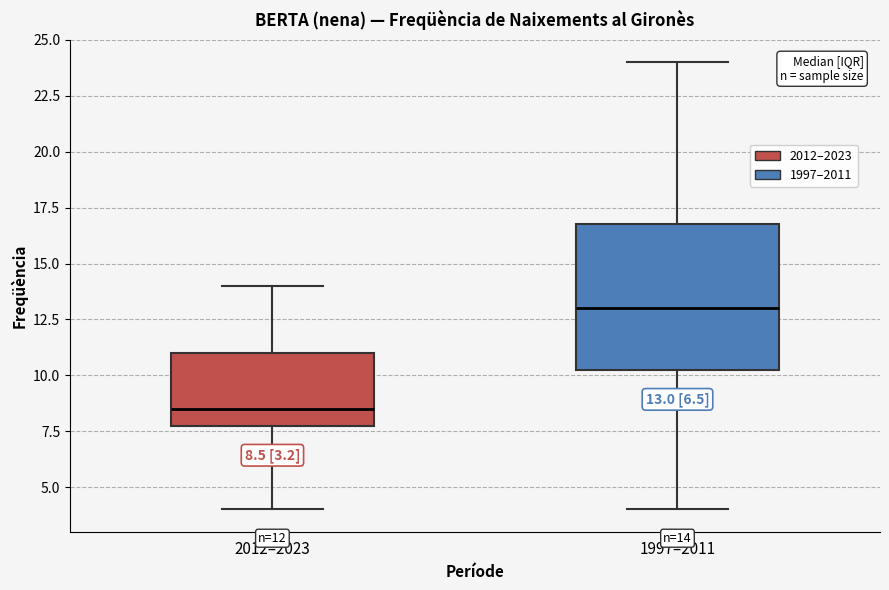

Which box's median line is the lowest?

2012–2023